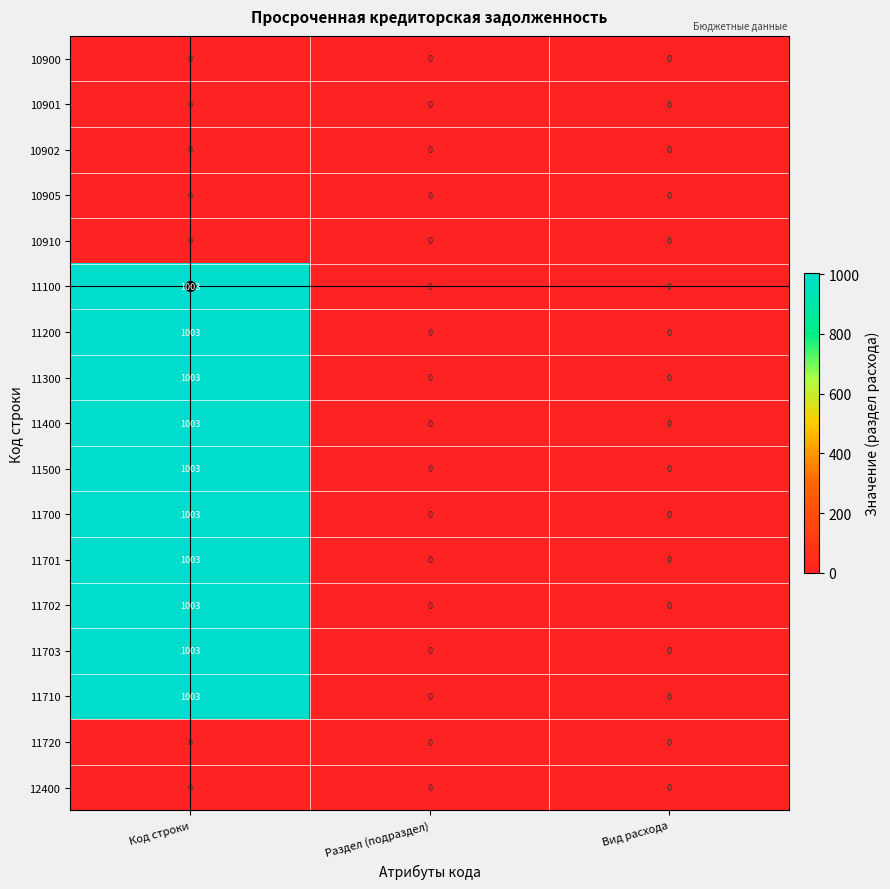

How many distinct data groups are displayed?

17